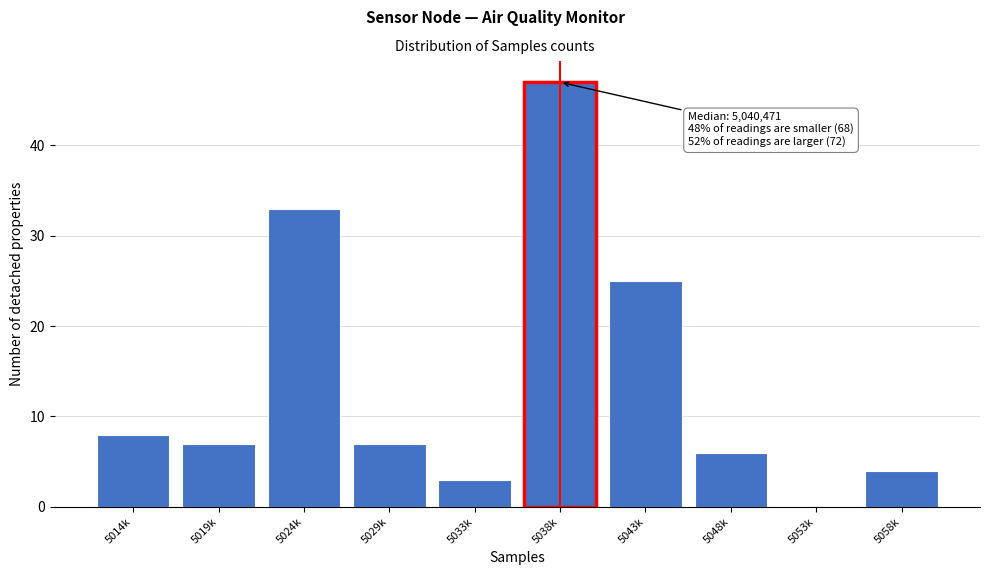

Reading left to right, what are all the values shown in this chart?

5014k=8	5019k=7	5024k=33	5029k=7	5033k=3	5038k=47	5043k=25	5048k=6	5053k=0	5058k=4